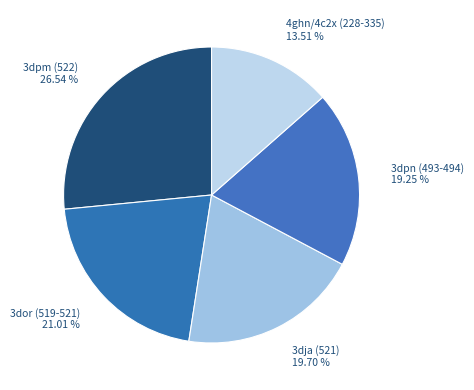

Which slice is the smallest?

4ghn/4c2x (228-335)